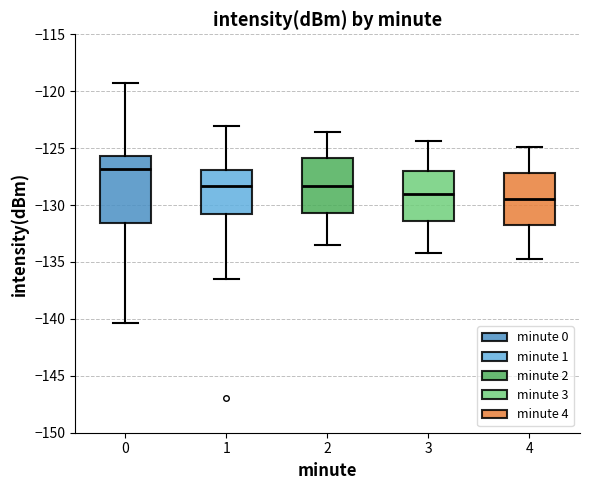

Which box's median line is the highest?

0